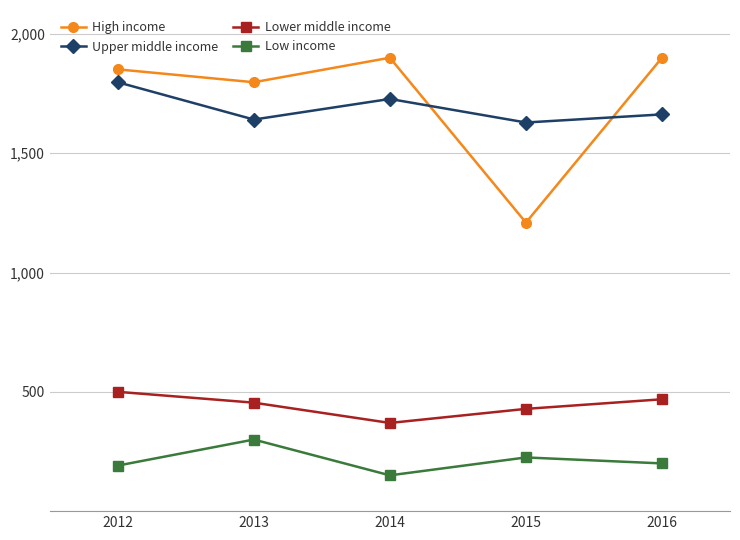

How many categories are shown in the chart?

5